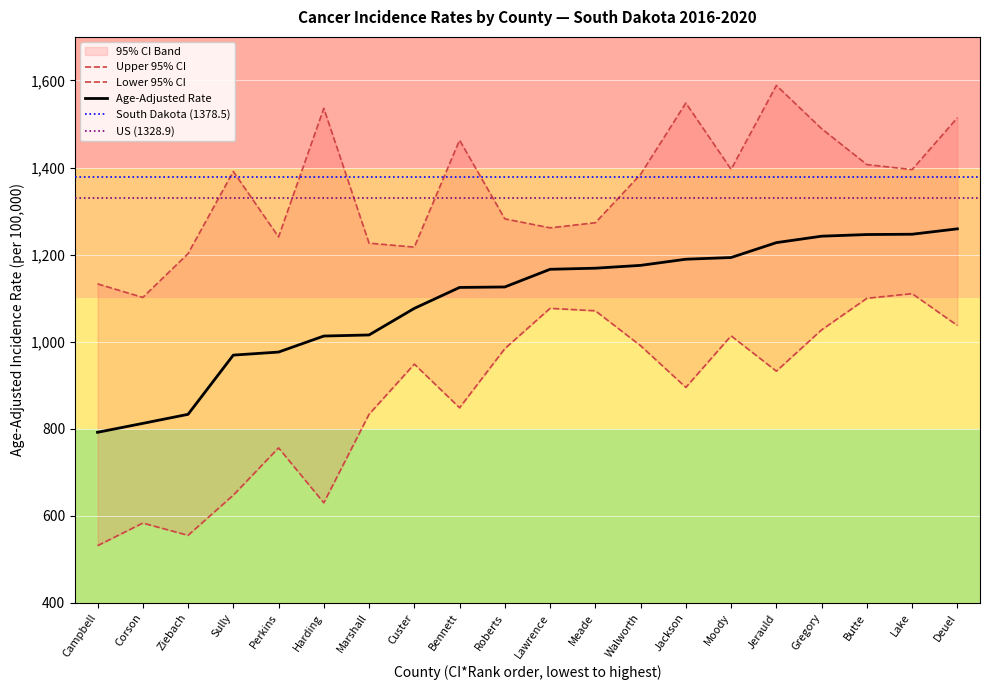

Read the Age-Adjusted Rate value at Ziebach.

833.2